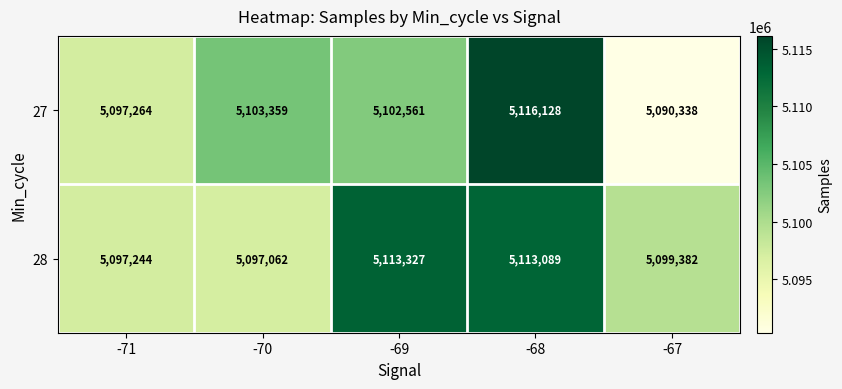

List the series in order of their overall mean, lowest first.

27, 28